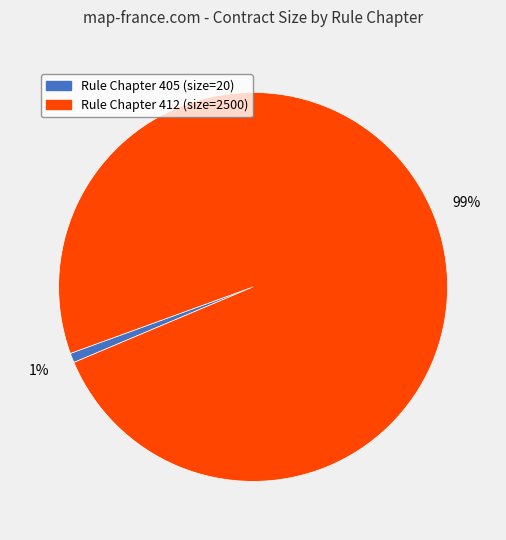

Does any single category account for the majority?

Yes